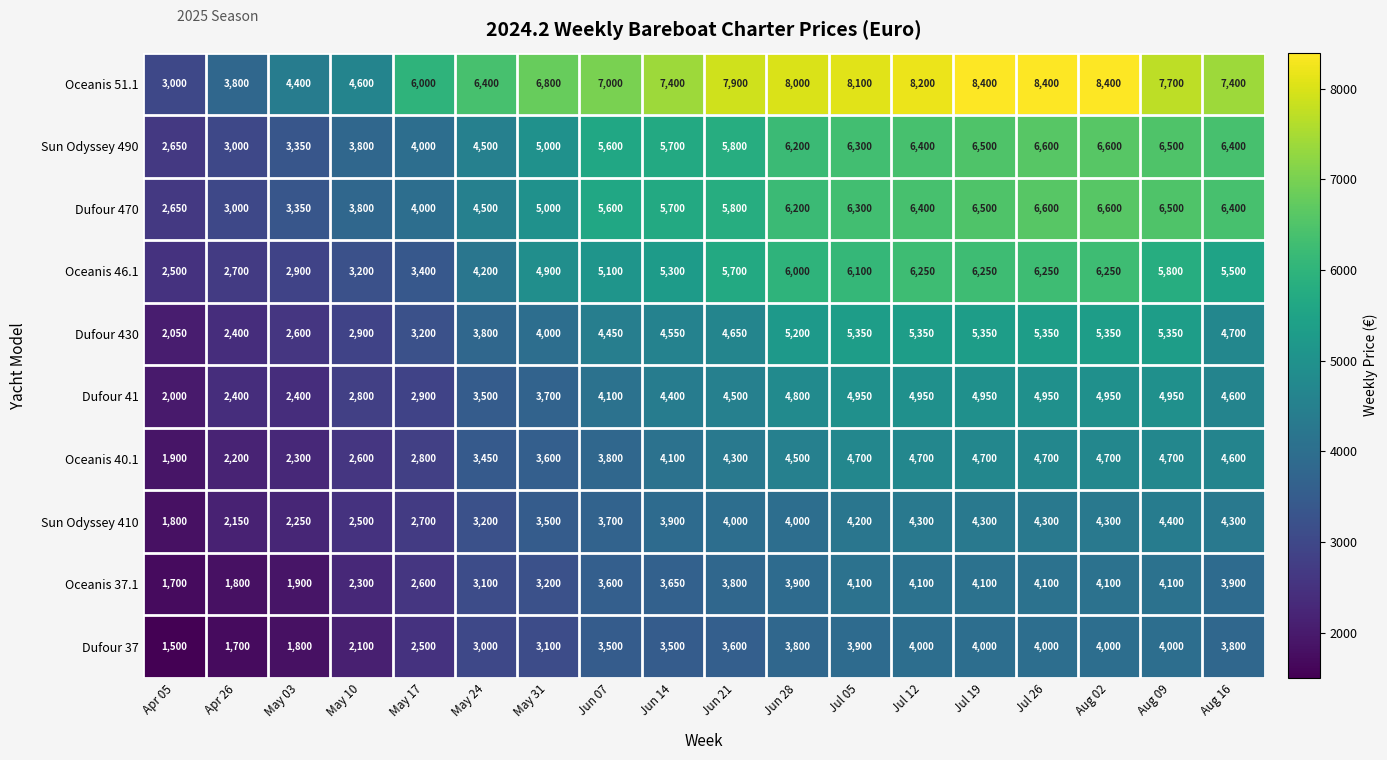

What is the difference between the highest and lowest values at Jul 05?

4200